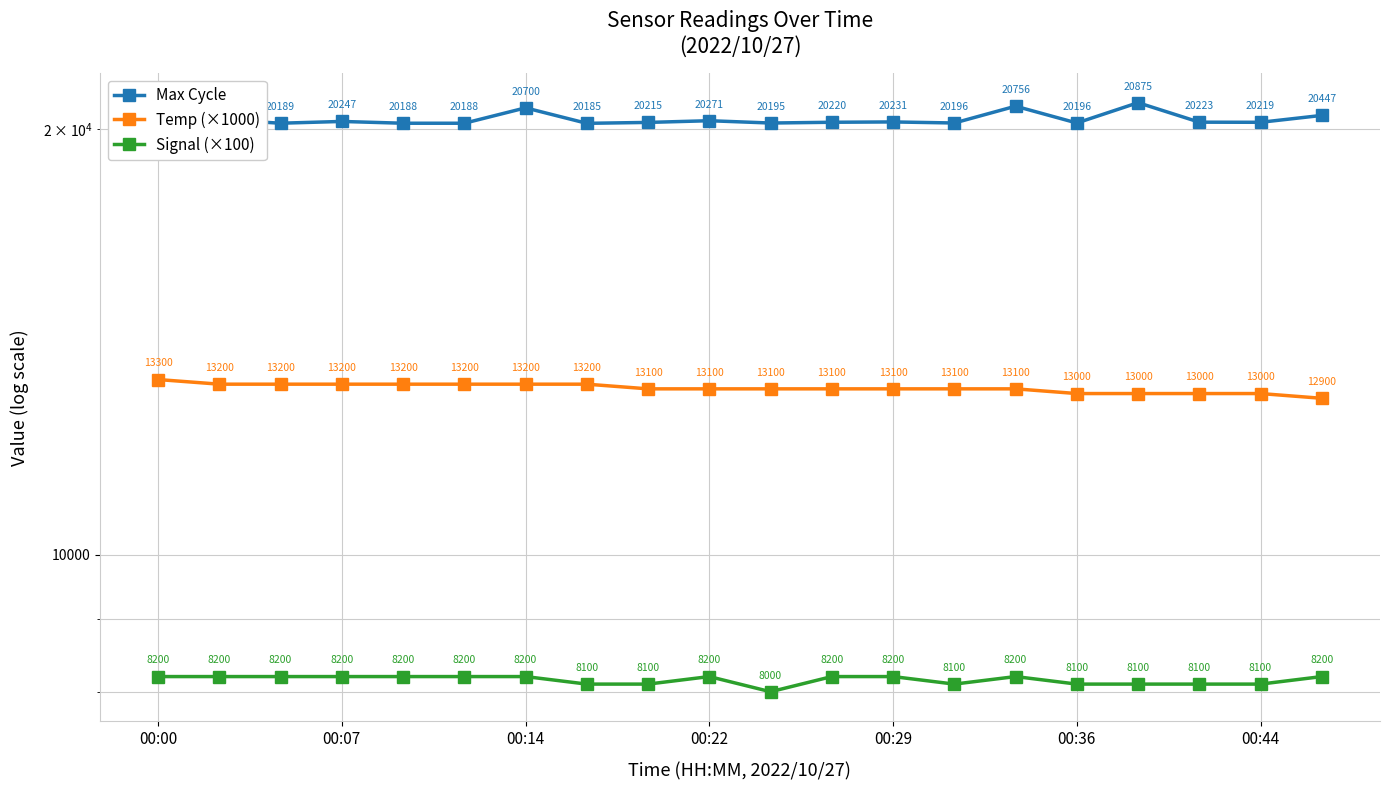

The Max Cycle series shows 36277 at 19. True or false?

False